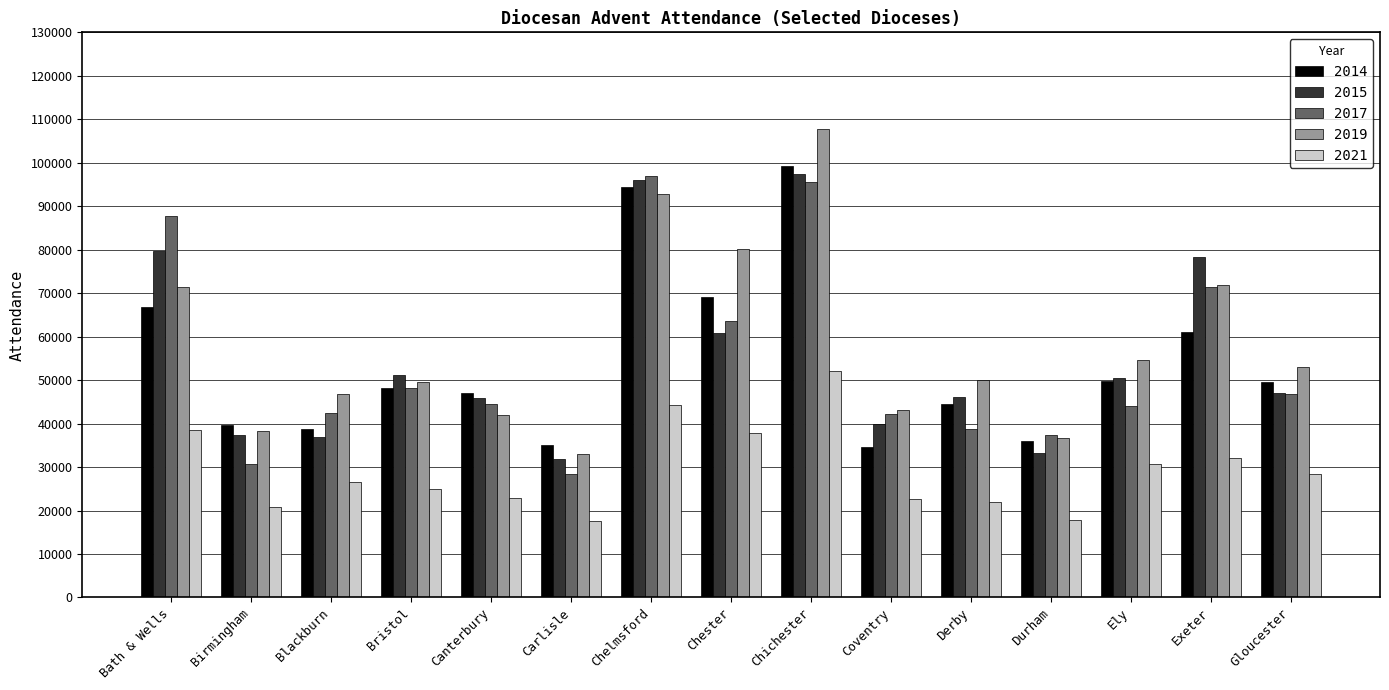

At how many categories does at least one series exceed 21777?

15